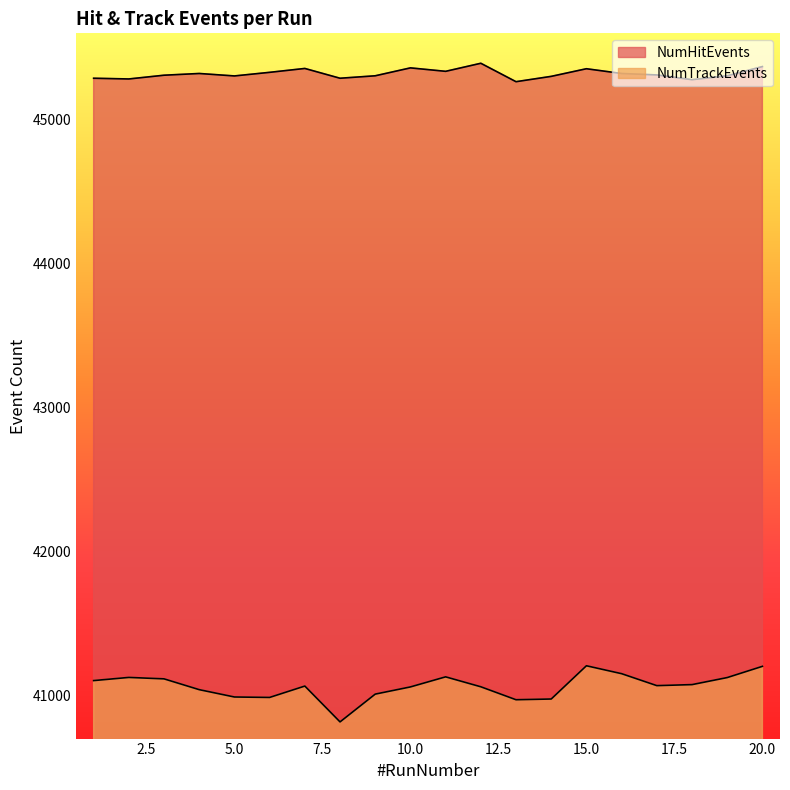

True or false: NumTrackEvents and NumHitEvents cross at least once.

False